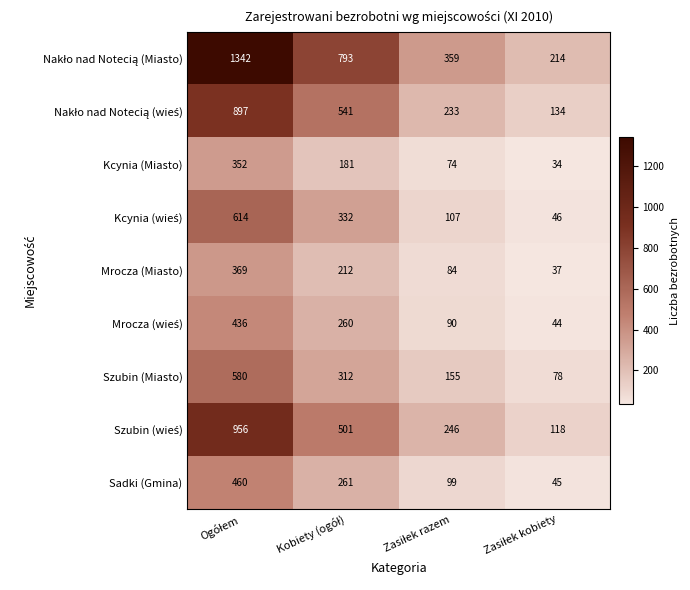

What is the maximum value for Kcynia (Miasto)?

352